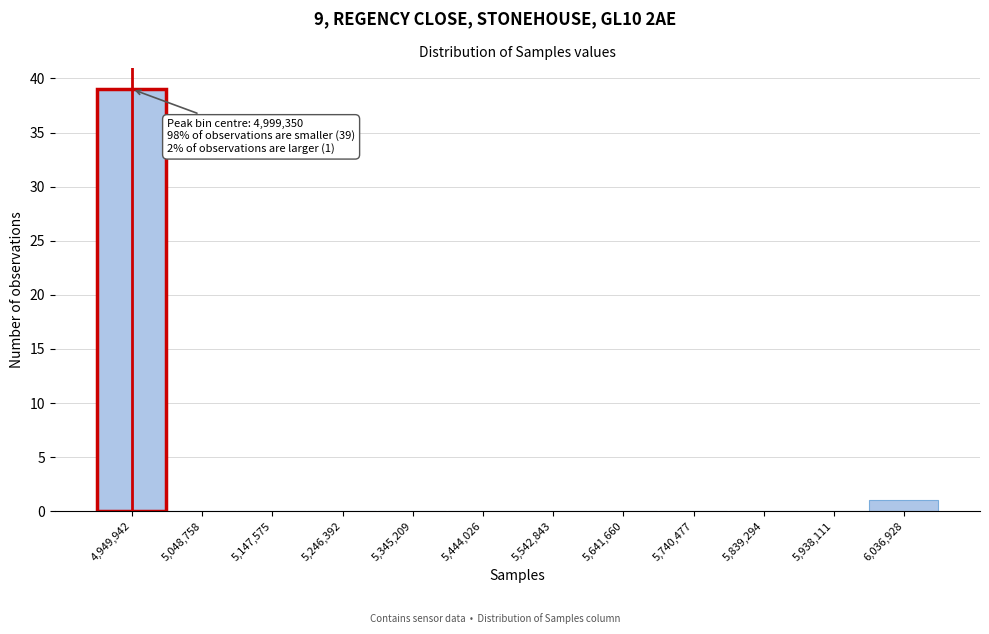

Reading left to right, list all the values displayed in this chart.

4,949,942=39	5,048,758=0	5,147,575=0	5,246,392=0	5,345,209=0	5,444,026=0	5,542,843=0	5,641,660=0	5,740,477=0	5,839,294=0	5,938,111=0	6,036,928=1